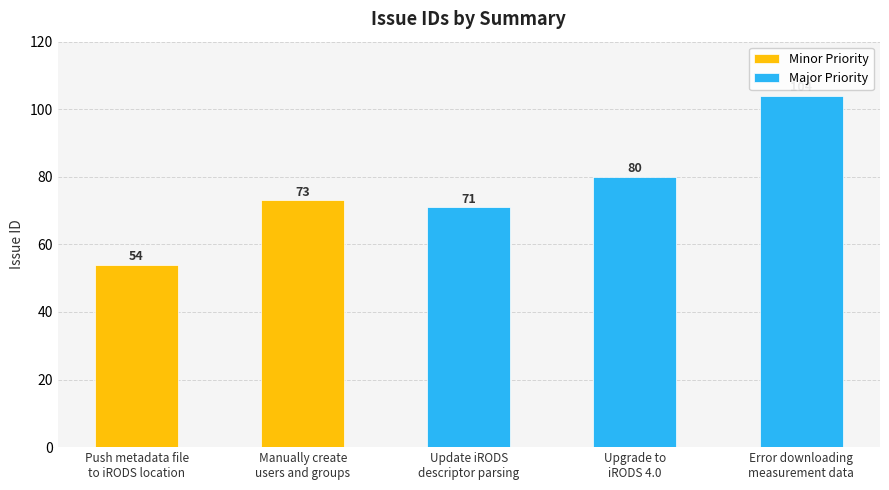

What is the sum of all values?

382